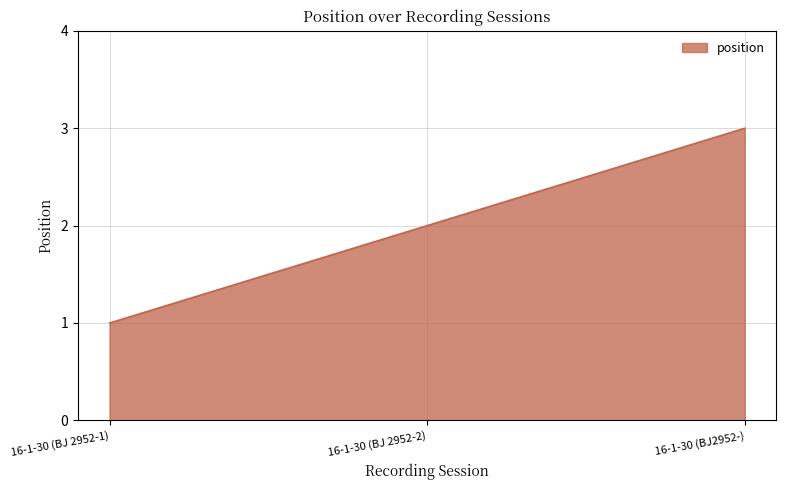

What is the minimum value shown in the chart?

1